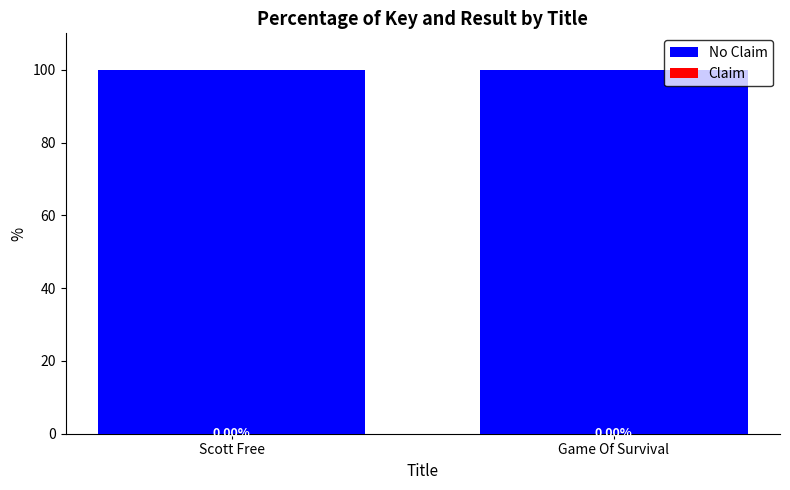

At which category does the chart reach its peak across all series?

Scott Free